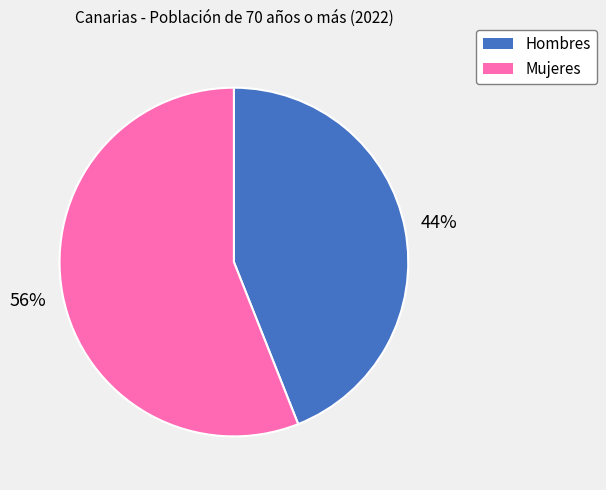

How many slices are in this pie chart?

2